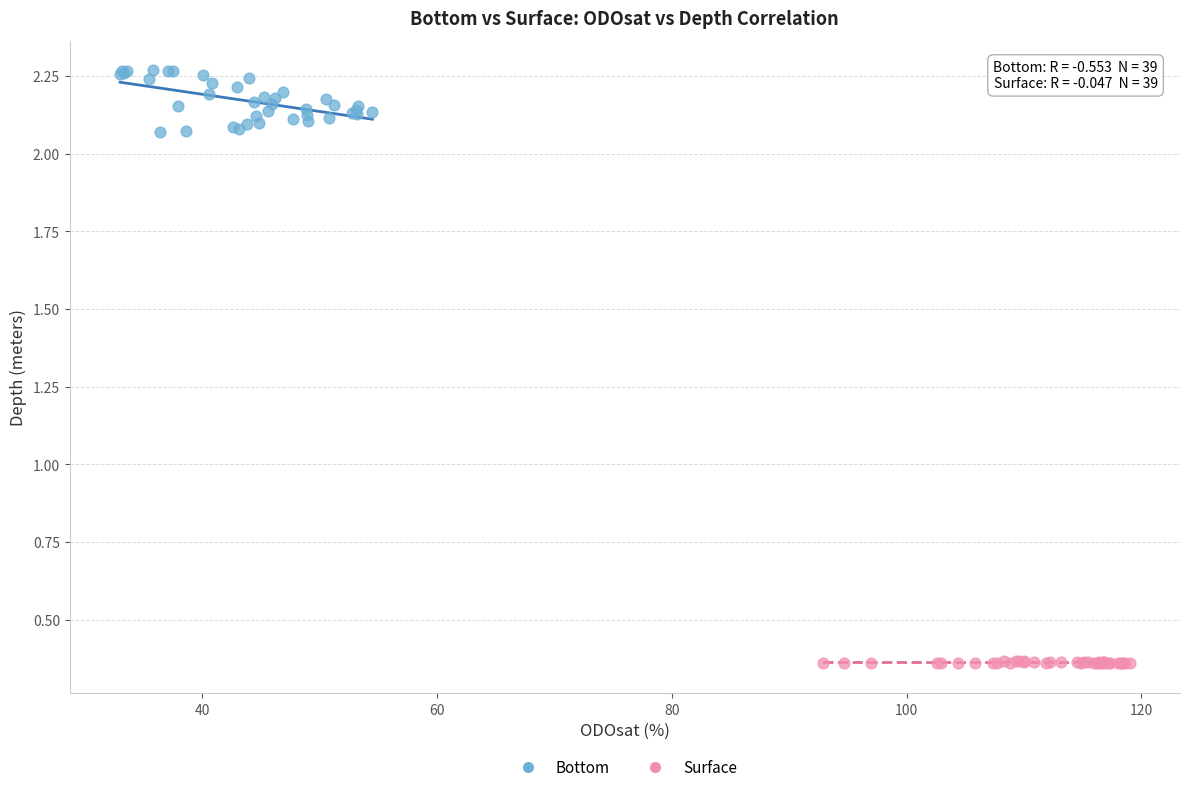

What are all the series names shown in the legend?

Bottom, Surface